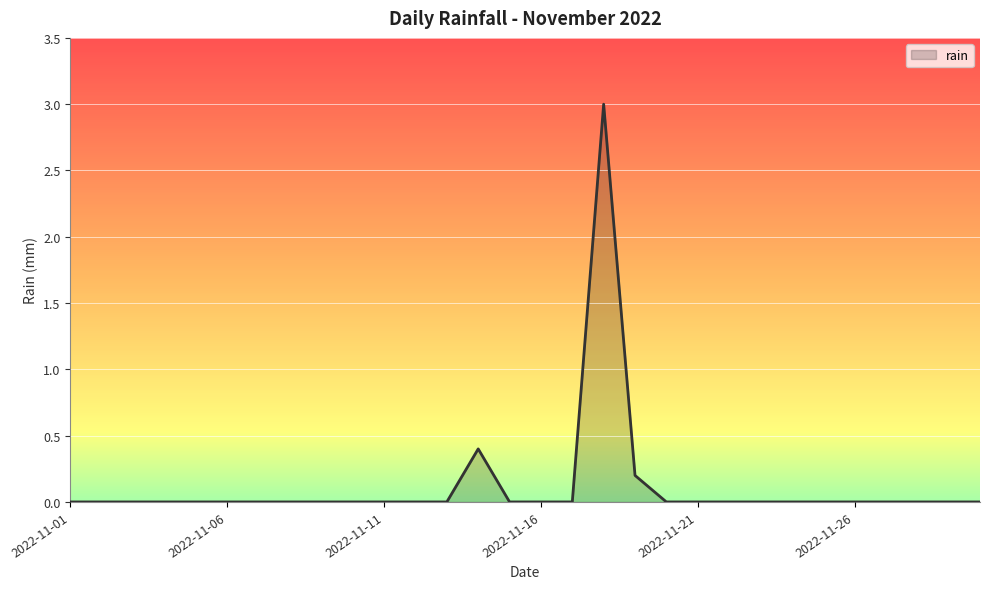

Does the chart have visible grid lines?

Yes